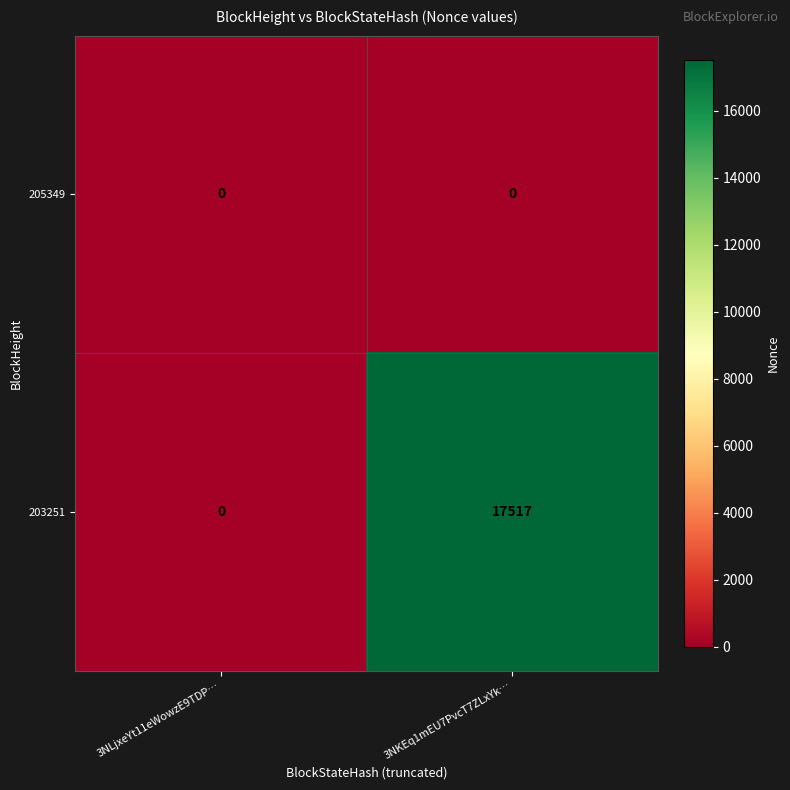

Between 3NLjxeYt11eWowzE9TDP… and 3NKEq1mEU7PvcT7ZLxYk…, which series saw the biggest shift?

203251